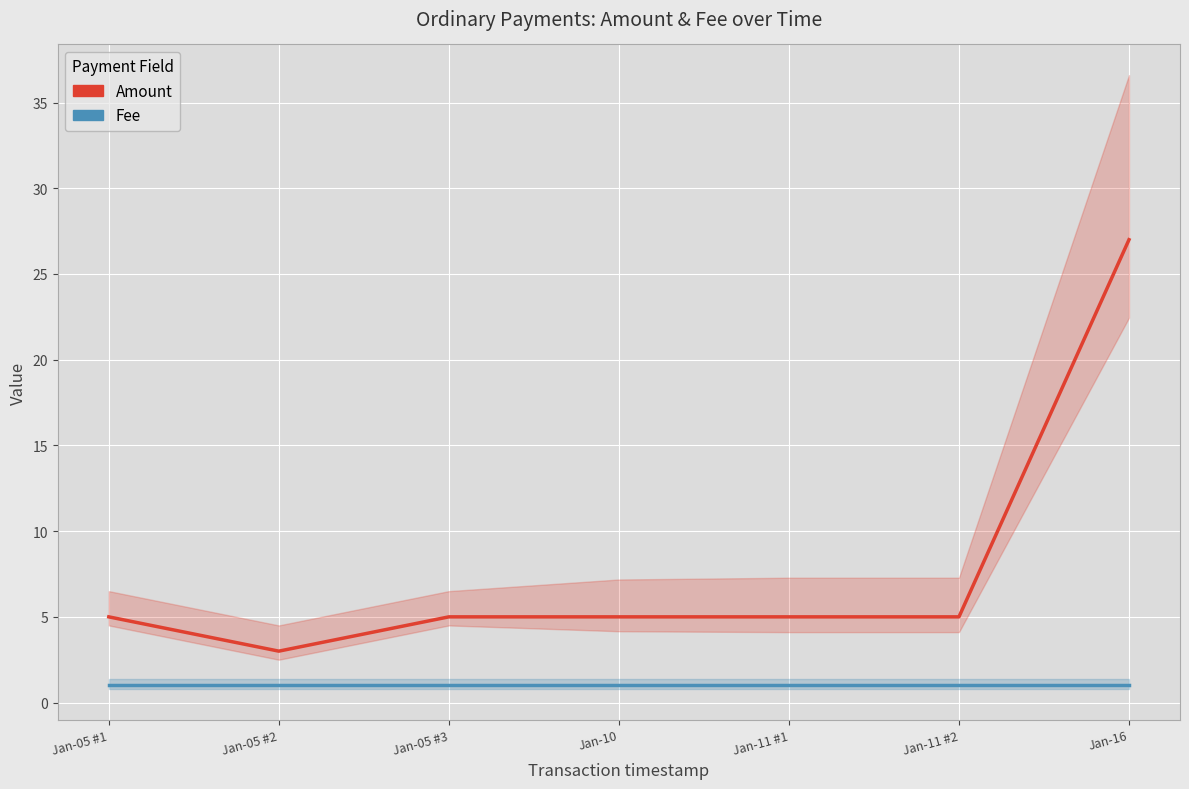

Read the Fee value at Jan-10.

1